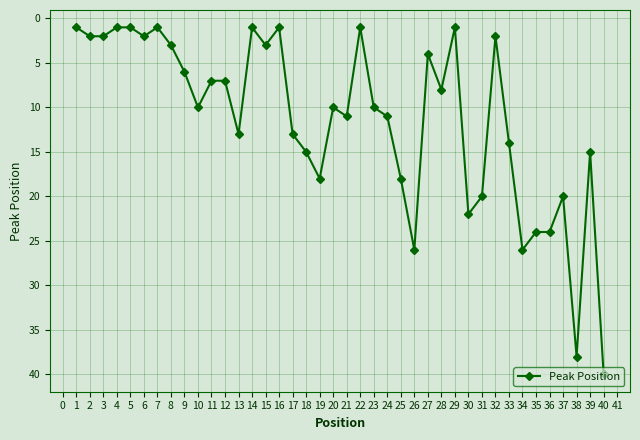

What is the value of the 25th point from the left?

18